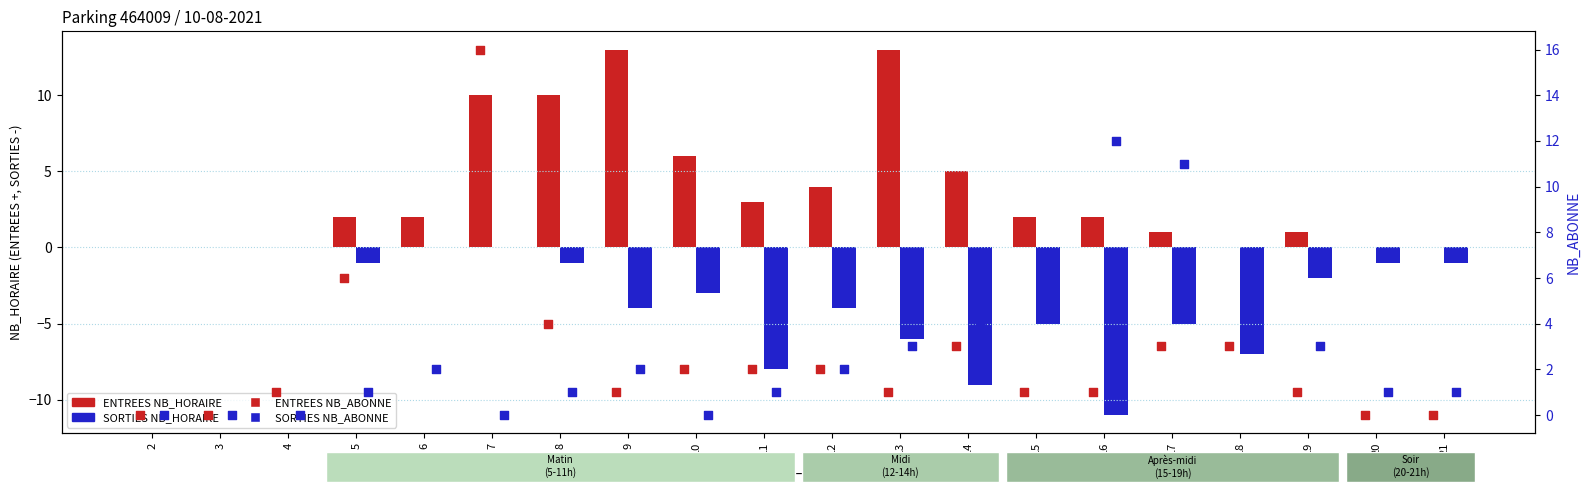

What are all the series names shown in the legend?

ENTREES NB_HORAIRE, SORTIES NB_HORAIRE, ENTREES NB_ABONNE, SORTIES NB_ABONNE